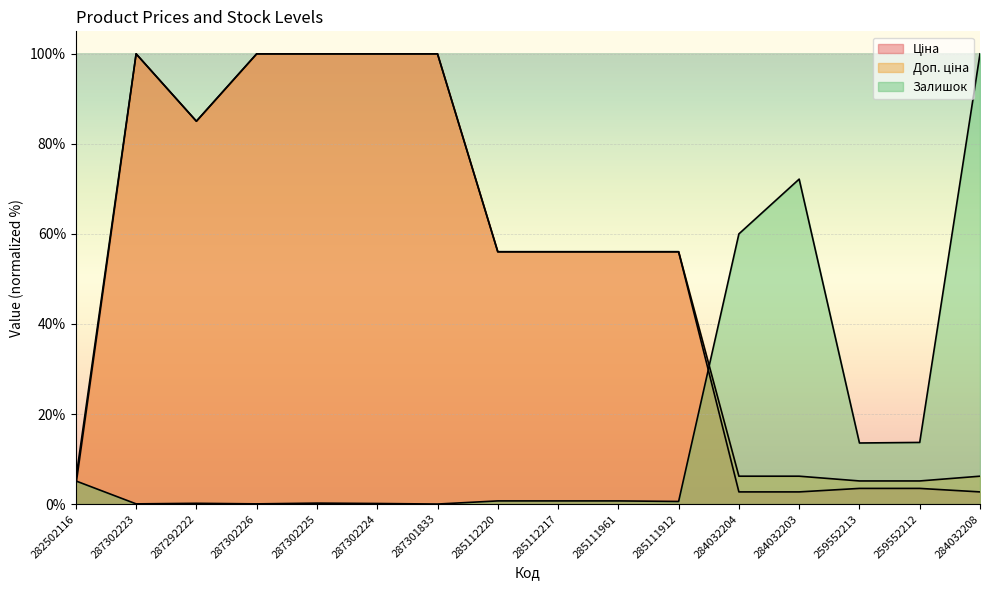

Does the chart display data point markers on the line(s)?

No